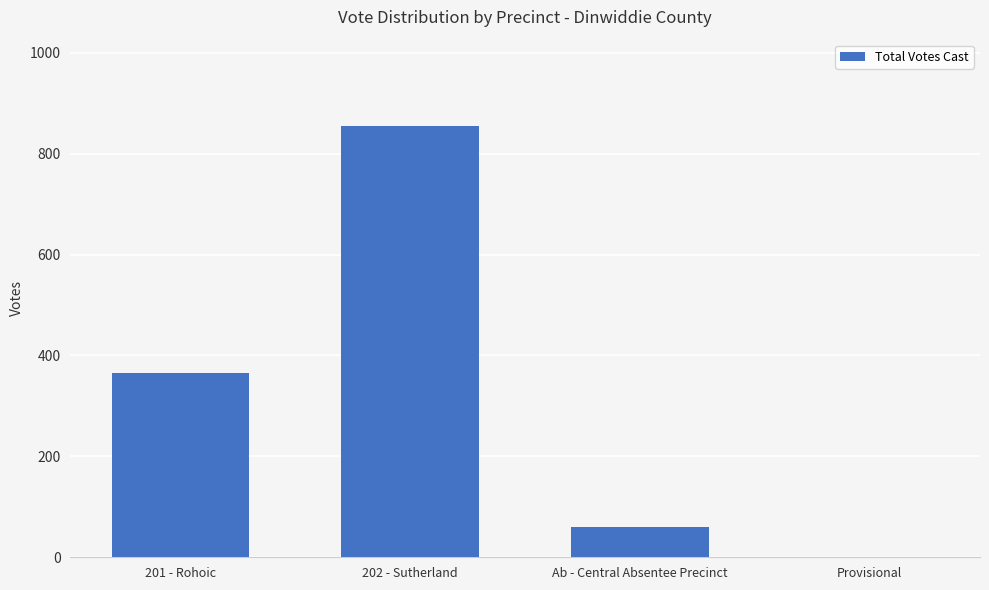

The value at Provisional is 466. True or false?

False